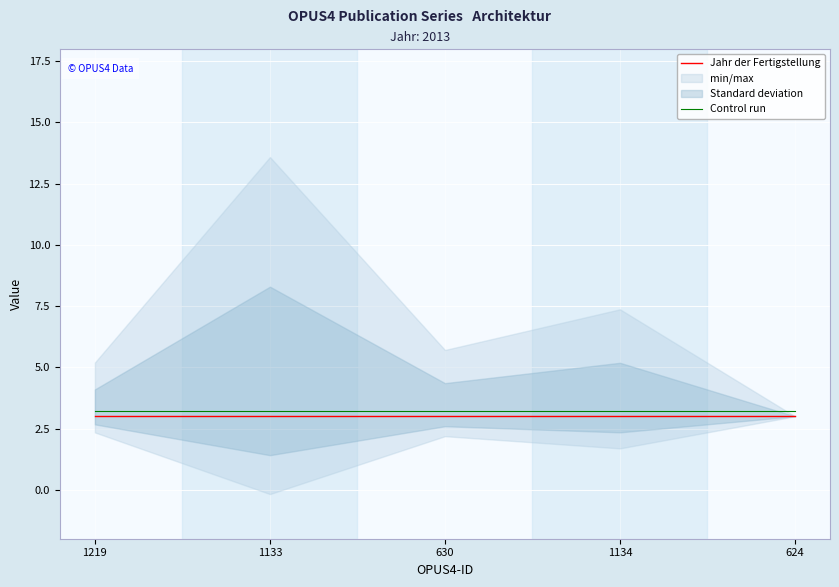

What is the difference between the highest and lowest values at 1219?

0.2